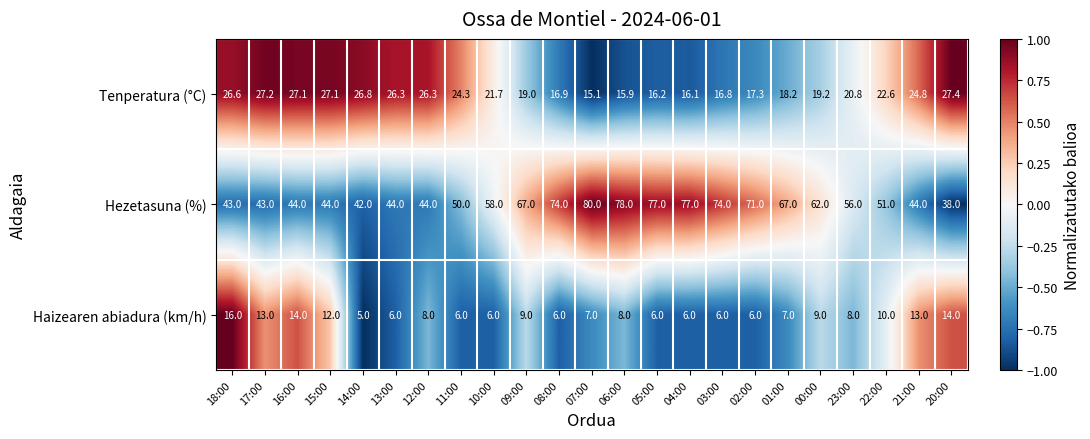

At how many categories does at least one series exceed 49?

14